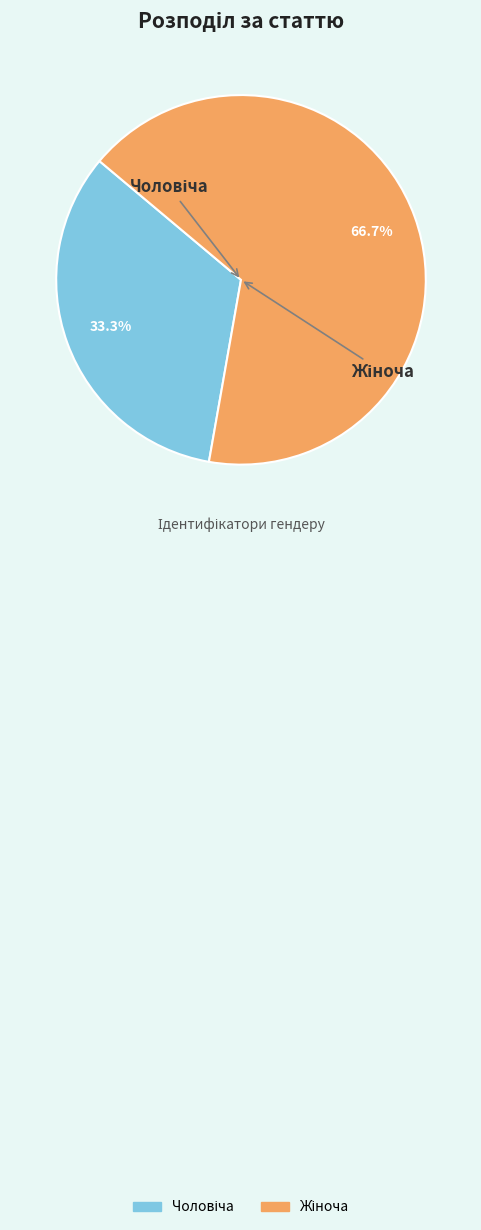

Is there a majority slice in this chart?

Yes